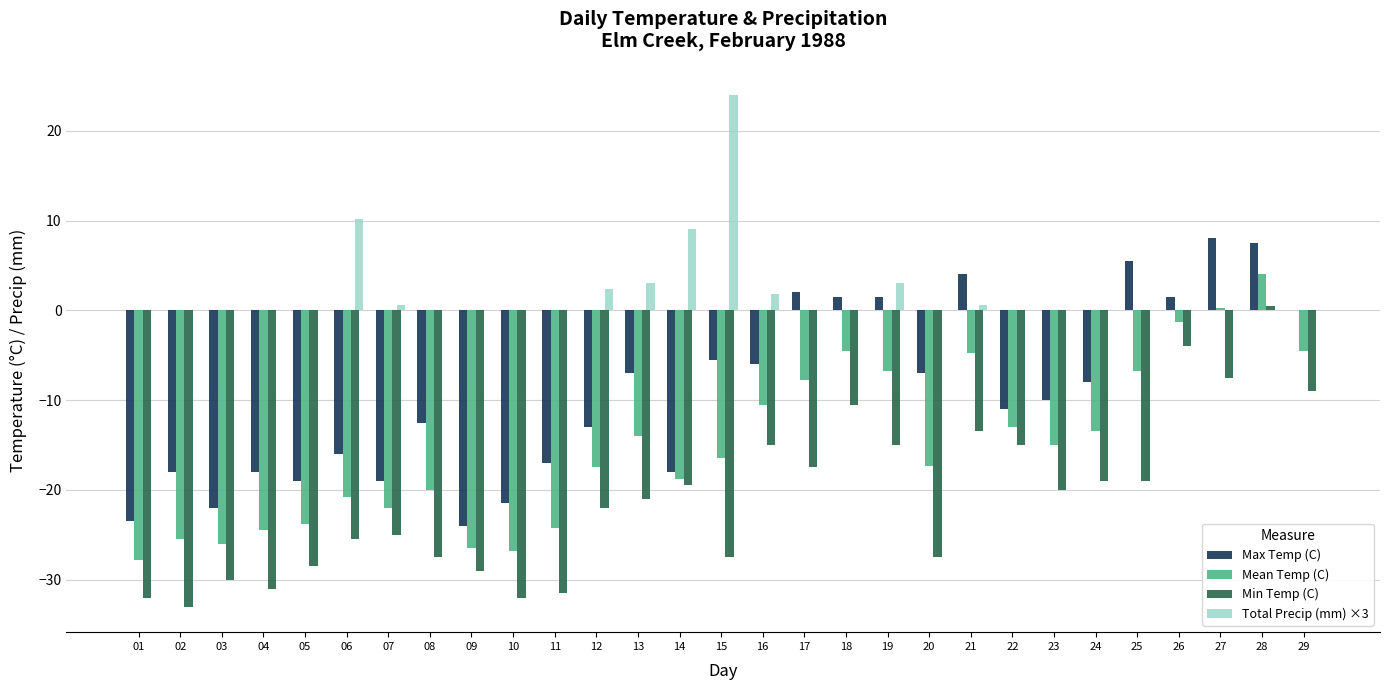

What is the maximum value shown in the chart?

24.0